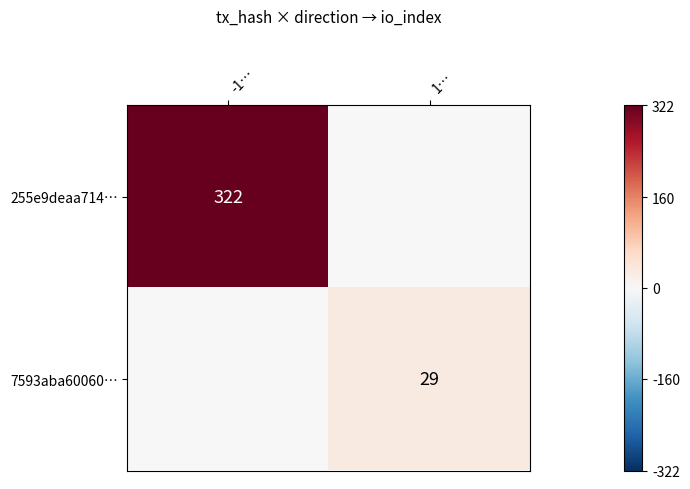

Count the number of data series in this chart.

2